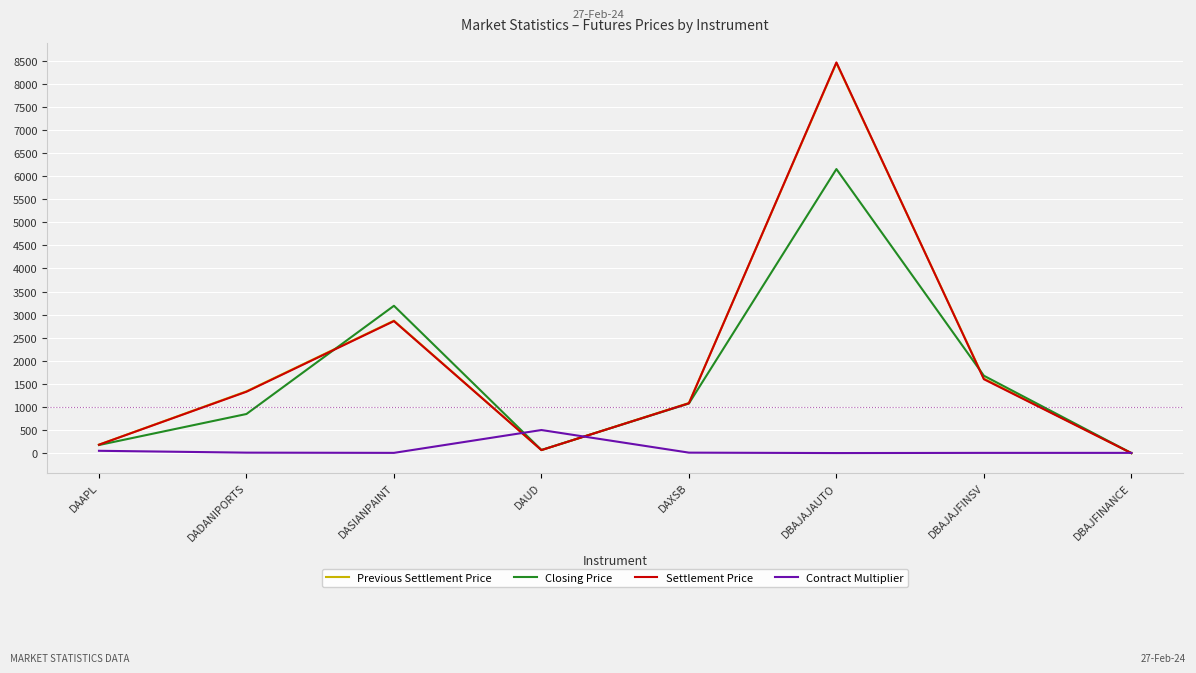

True or false: Previous Settlement Price and Contract Multiplier cross at least once.

True